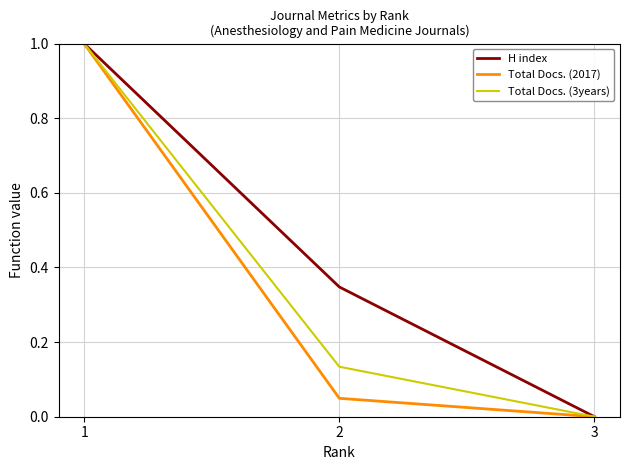

How many values in the H index series exceed 0?

2